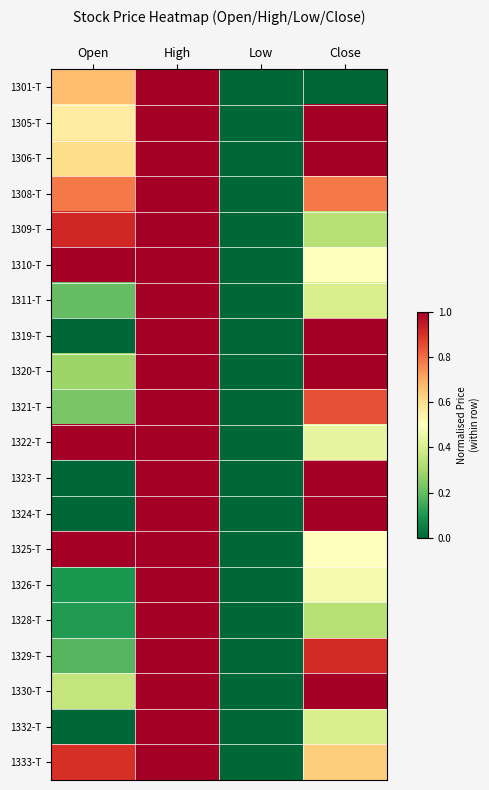

Reading left to right, what are all the values shown in this chart?

1301-T: Open=0.7	High=1.0	Low=0.0	Close=0.0
1305-T: Open=0.6	High=1.0	Low=0.0	Close=1.0
1306-T: Open=0.6	High=1.0	Low=0.0	Close=1.0
1308-T: Open=0.8	High=1.0	Low=0.0	Close=0.8
1309-T: Open=0.9	High=1.0	Low=0.0	Close=0.3
1310-T: Open=1.0	High=1.0	Low=0.0	Close=0.5
1311-T: Open=0.2	High=1.0	Low=0.0	Close=0.4
1319-T: Open=0.0	High=1.0	Low=0.0	Close=1.0
1320-T: Open=0.3	High=1.0	Low=0.0	Close=1.0
1321-T: Open=0.2	High=1.0	Low=0.0	Close=0.8
1322-T: Open=1.0	High=1.0	Low=0.0	Close=0.4
1323-T: Open=0.0	High=1.0	Low=0.0	Close=1.0
1324-T: Open=0.0	High=1.0	Low=0.0	Close=1.0
1325-T: Open=1.0	High=1.0	Low=0.0	Close=0.5
1326-T: Open=0.1	High=1.0	Low=0.0	Close=0.5
1328-T: Open=0.1	High=1.0	Low=0.0	Close=0.3
1329-T: Open=0.2	High=1.0	Low=0.0	Close=0.9
1330-T: Open=0.4	High=1.0	Low=0.0	Close=1.0
1332-T: Open=0.0	High=1.0	Low=0.0	Close=0.4
1333-T: Open=0.9	High=1.0	Low=0.0	Close=0.6